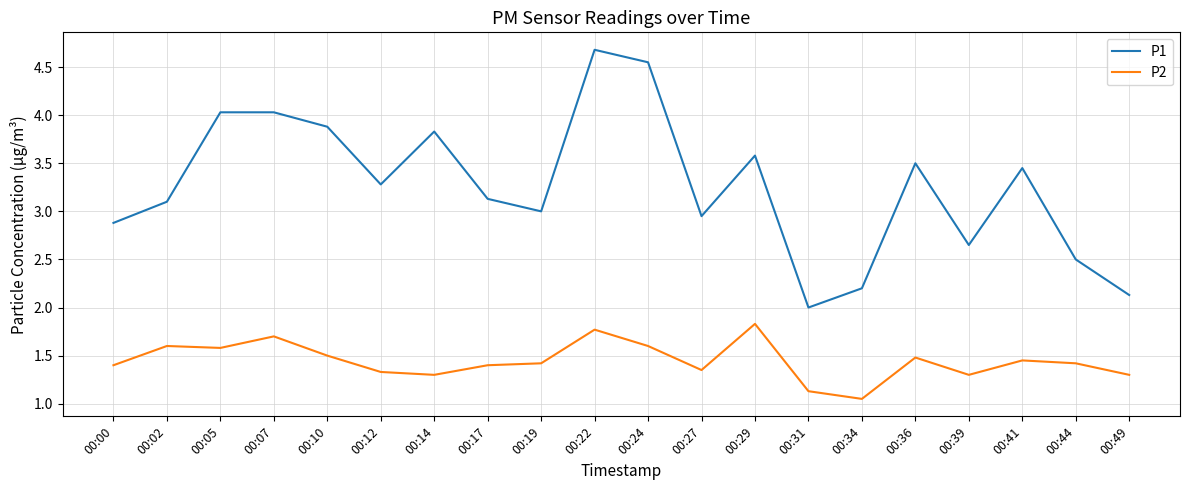

At which category does the chart reach its peak across all series?

00:22